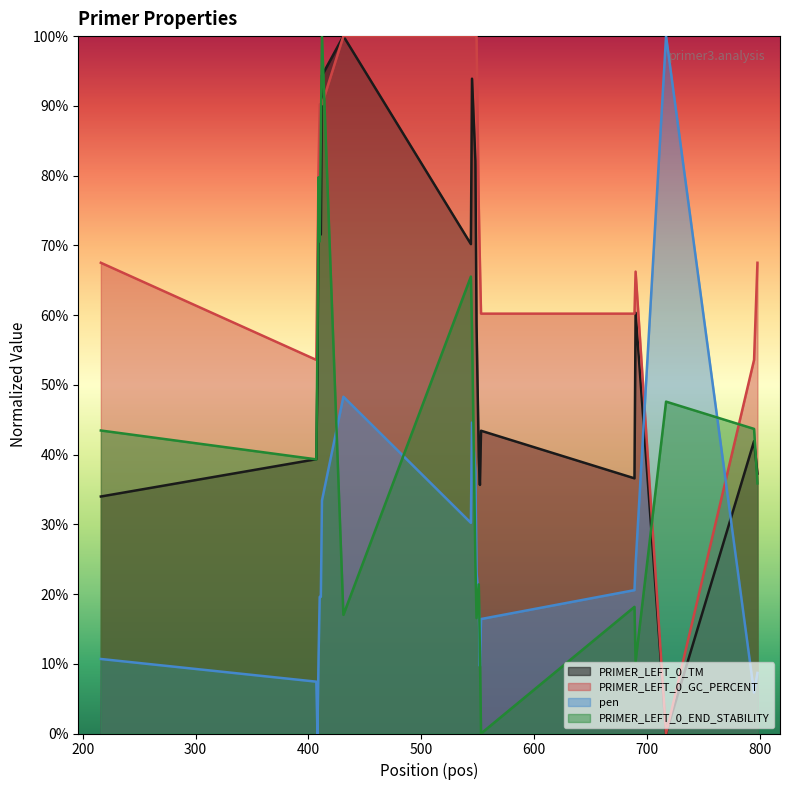

What is the value of the PRIMER_LEFT_0_TM point at the 8th from the left?

100.0